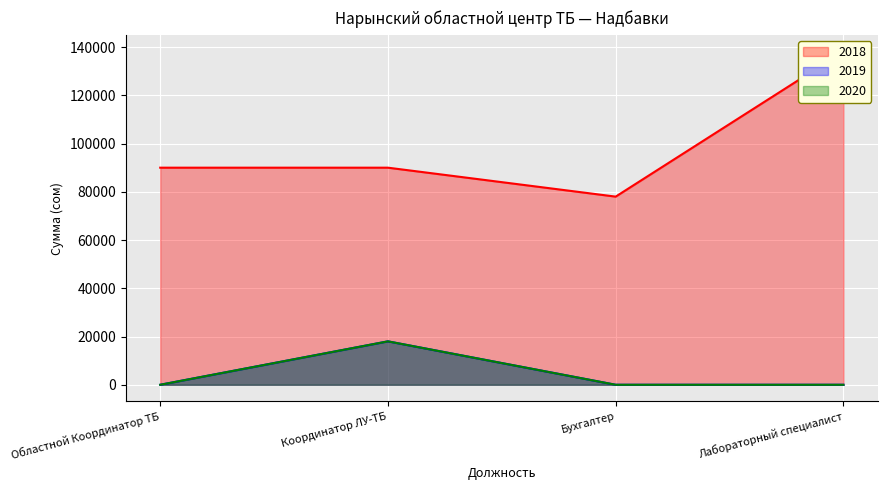

The 2020 series shows 7517.7 at Бухгалтер. True or false?

False